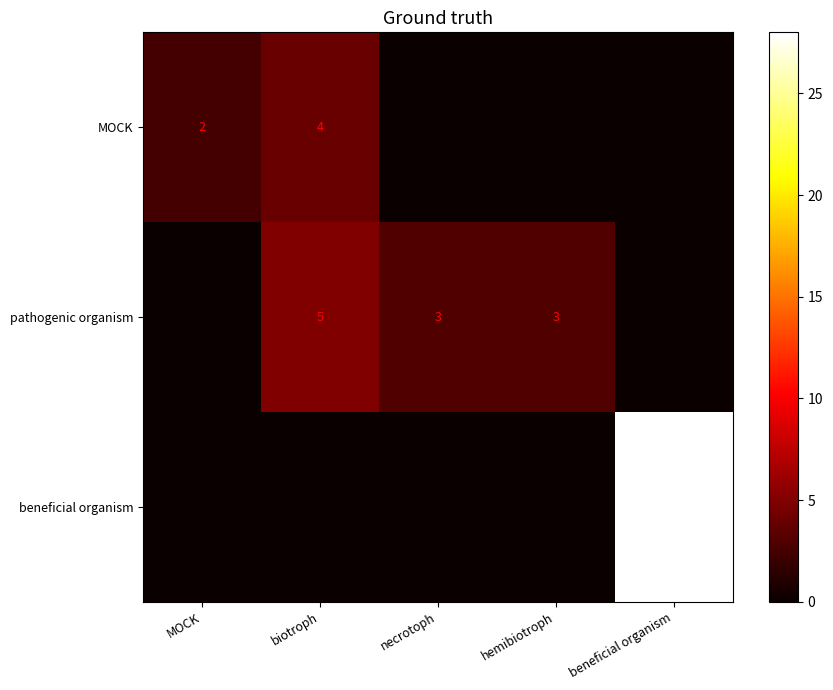

The MOCK series shows 6 at biotroph. True or false?

False